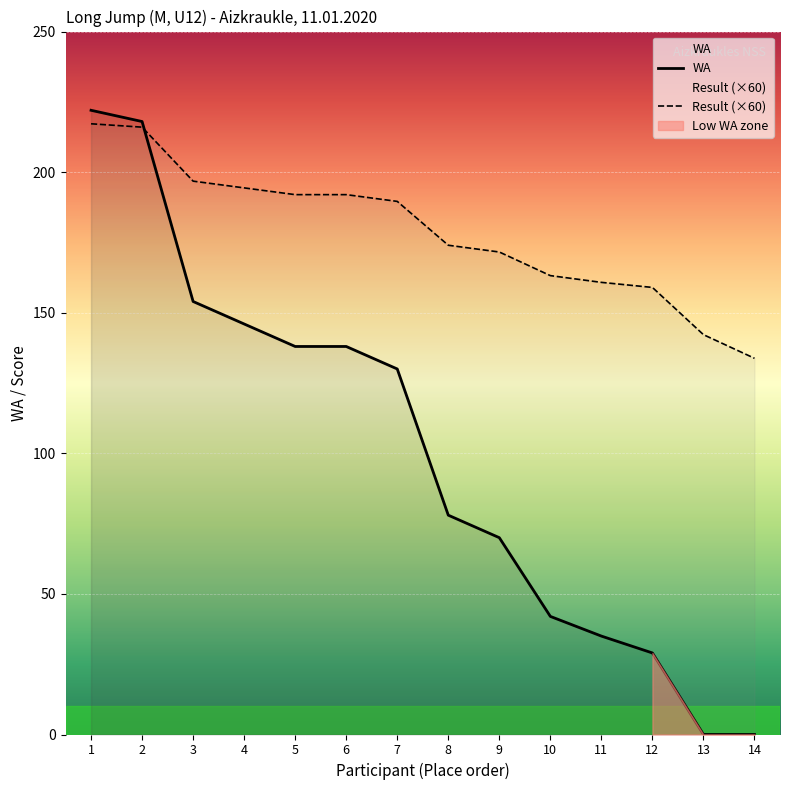

True or false: Result (×60) has a value of 160.8 at 11.

True